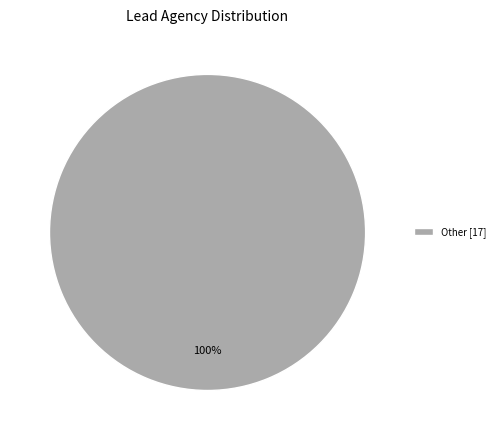

Is there a majority slice in this chart?

Yes